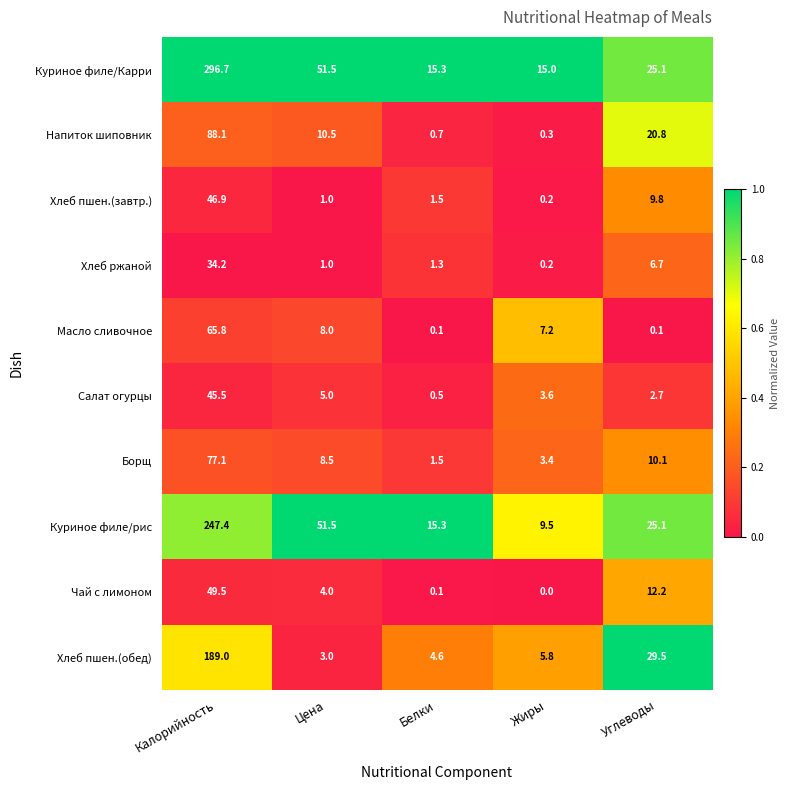

Rank the series by their maximum value, from lowest to highest.

Хлеб ржаной, Салат огурцы, Хлеб пшен.(завтр.), Чай с лимоном, Масло сливочное, Борщ, Напиток шиповник, Хлеб пшен.(обед), Куриное филе/рис, Куриное филе/Карри